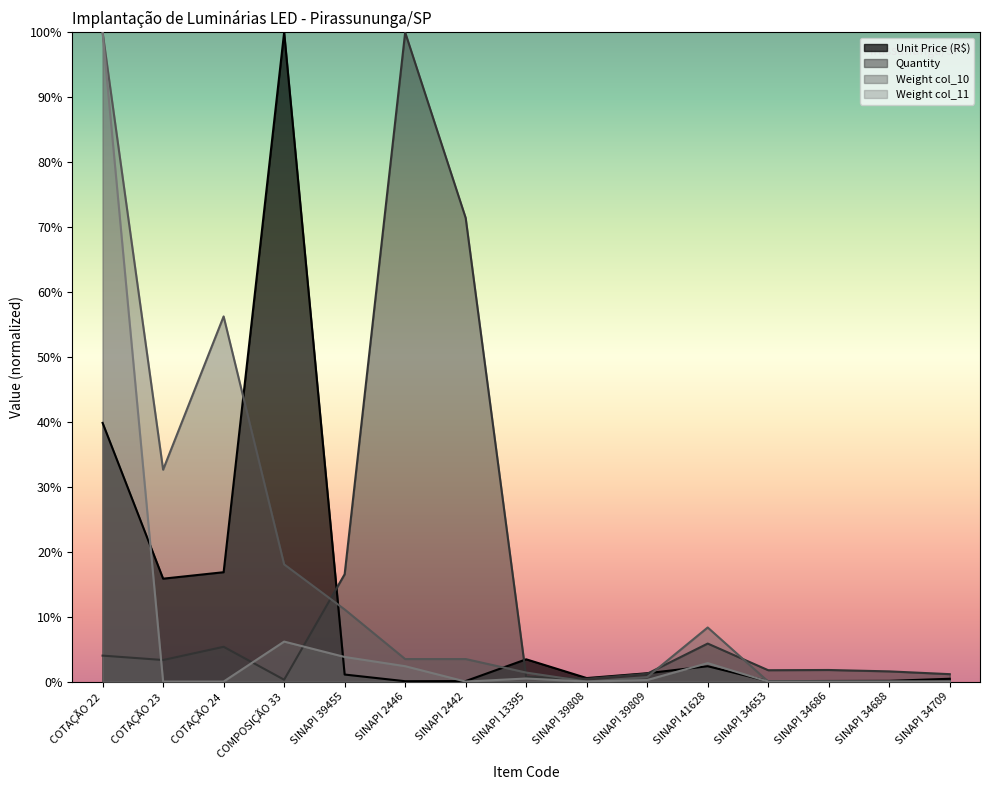

Reading right to left, what are all the values shown in this chart?

Unit Price (R$): SINAPI 34709=0.0	SINAPI 34688=0.0	SINAPI 34686=0.0	SINAPI 34653=0.0	SINAPI 41628=0.0	SINAPI 39809=0.0	SINAPI 39808=0.0	SINAPI 13395=0.0	SINAPI 2442=0.0	SINAPI 2446=0.0	SINAPI 39455=0.0	COMPOSIÇÃO 33=1.0	COTAÇÃO 24=0.2	COTAÇÃO 23=0.2	COTAÇÃO 22=0.4
Quantity: SINAPI 34709=0.0	SINAPI 34688=0.0	SINAPI 34686=0.0	SINAPI 34653=0.0	SINAPI 41628=0.1	SINAPI 39809=0.0	SINAPI 39808=0.0	SINAPI 13395=0.0	SINAPI 2442=0.7	SINAPI 2446=1.0	SINAPI 39455=0.2	COMPOSIÇÃO 33=0.0	COTAÇÃO 24=0.1	COTAÇÃO 23=0.0	COTAÇÃO 22=0.0
Weight col_10: SINAPI 34709=0.0	SINAPI 34688=0.0	SINAPI 34686=0.0	SINAPI 34653=0.0	SINAPI 41628=0.1	SINAPI 39809=0.0	SINAPI 39808=0.0	SINAPI 13395=0.0	SINAPI 2442=0.0	SINAPI 2446=0.0	SINAPI 39455=0.1	COMPOSIÇÃO 33=0.2	COTAÇÃO 24=0.6	COTAÇÃO 23=0.3	COTAÇÃO 22=1.0
Weight col_11: SINAPI 34709=0.0	SINAPI 34688=0.0	SINAPI 34686=0.0	SINAPI 34653=0.0	SINAPI 41628=0.0	SINAPI 39809=0.0	SINAPI 39808=0.0	SINAPI 13395=0.0	SINAPI 2442=0.0	SINAPI 2446=0.0	SINAPI 39455=0.0	COMPOSIÇÃO 33=0.1	COTAÇÃO 24=0.0	COTAÇÃO 23=0.0	COTAÇÃO 22=1.0